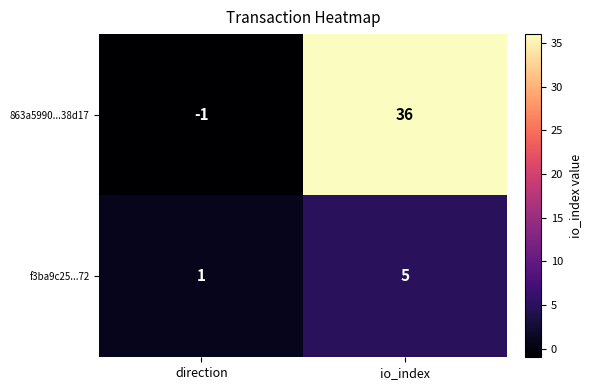

What is the sum of all 863a5990...38d17 values?

35